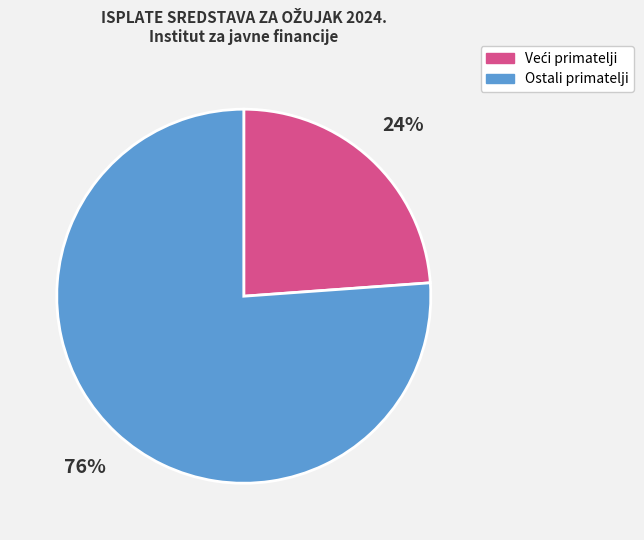

Is there a majority slice in this chart?

Yes